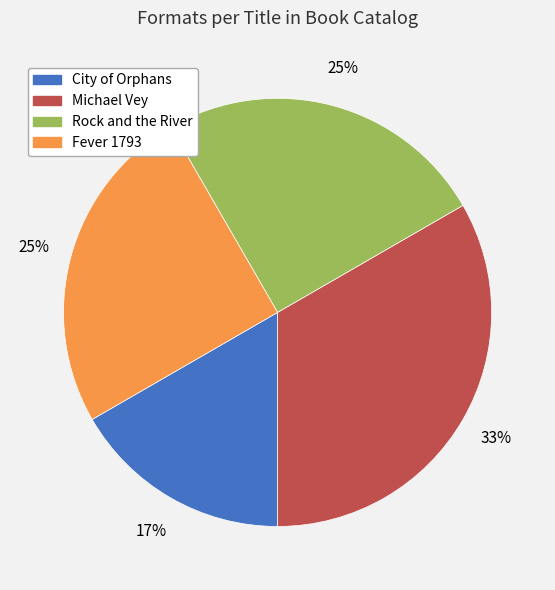

How many segments does this pie chart have?

4